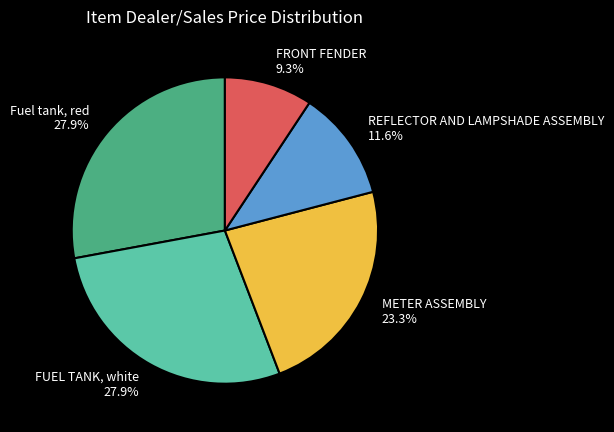

How many slices are in this pie chart?

5